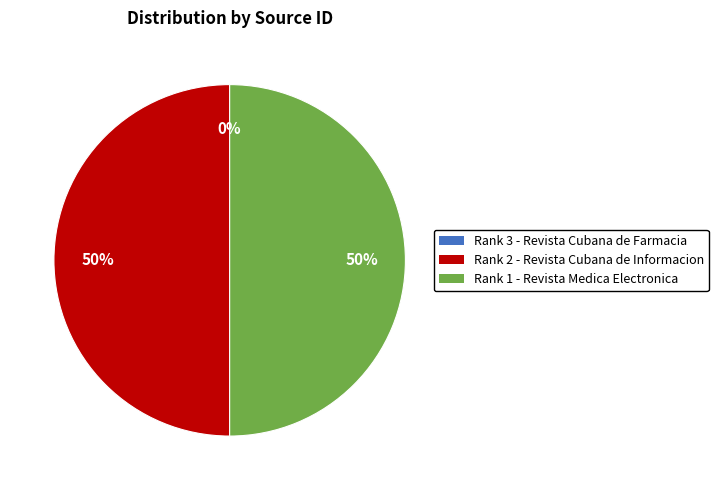

Is it true that Rank 1 - Revista Medica Electronica is 50% of the pie?

True